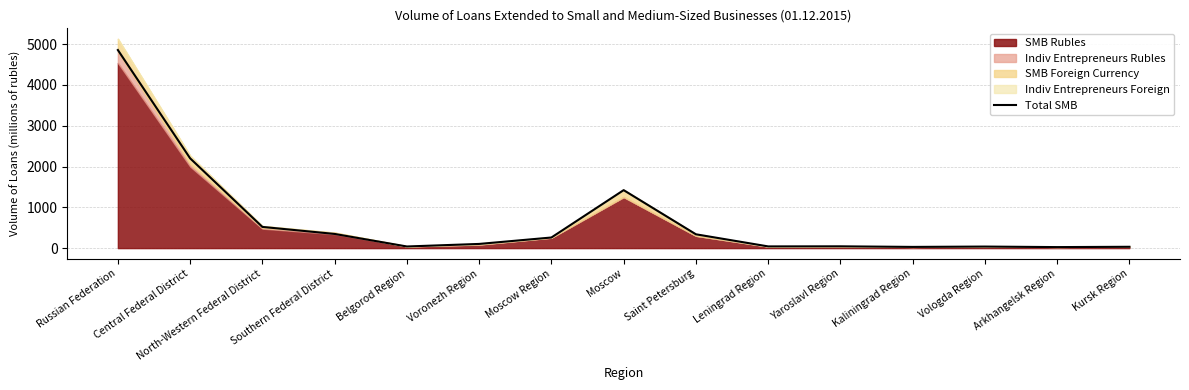

What position from the right is Moscow?

8